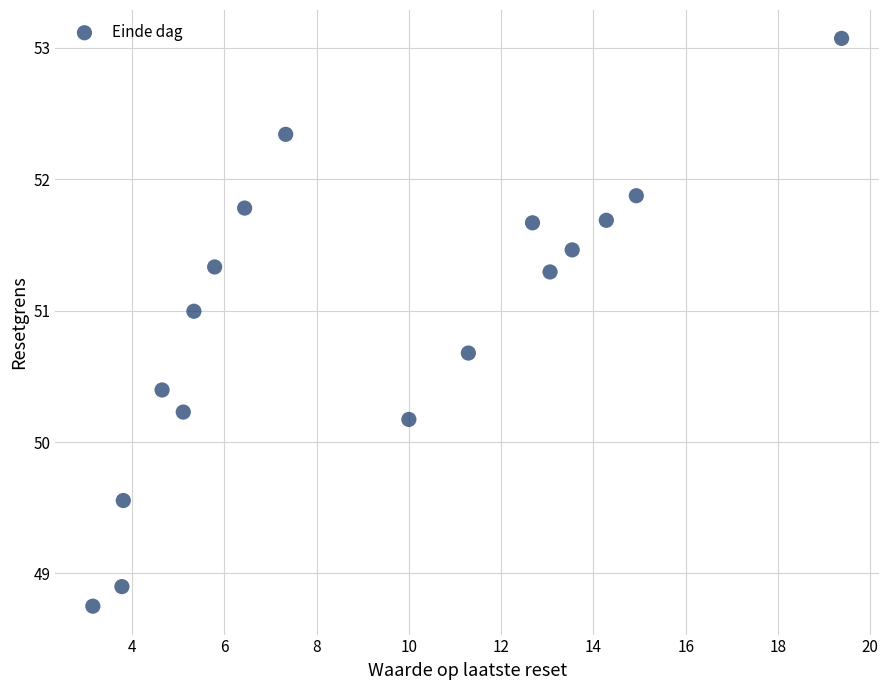

What is the range of Y values (max minus min)?

4.3